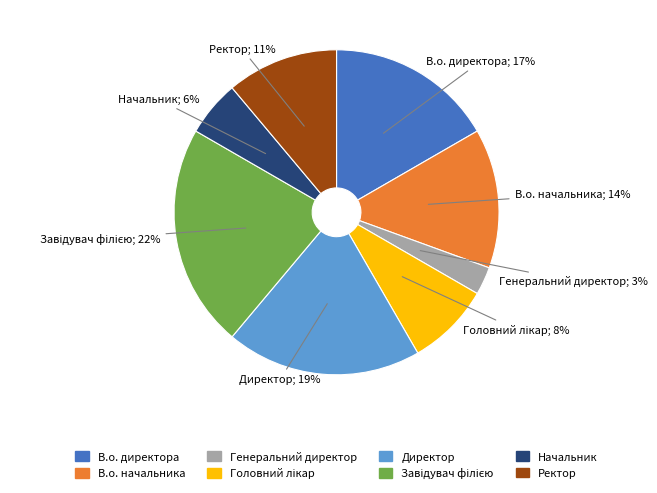

Which category has the smallest portion of the pie?

Генеральний директор